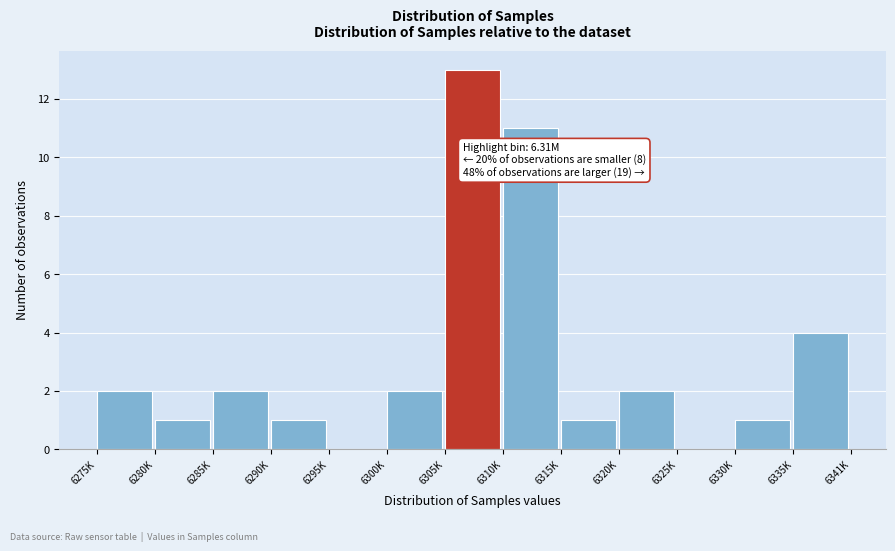

Reading left to right, extract all data points from this chart.

6275K=2	6280K=1	6285K=2	6290K=1	6295K=0	6300K=2	6305K=13	6310K=11	6315K=1	6320K=2	6325K=0	6330K=1	6335K=4